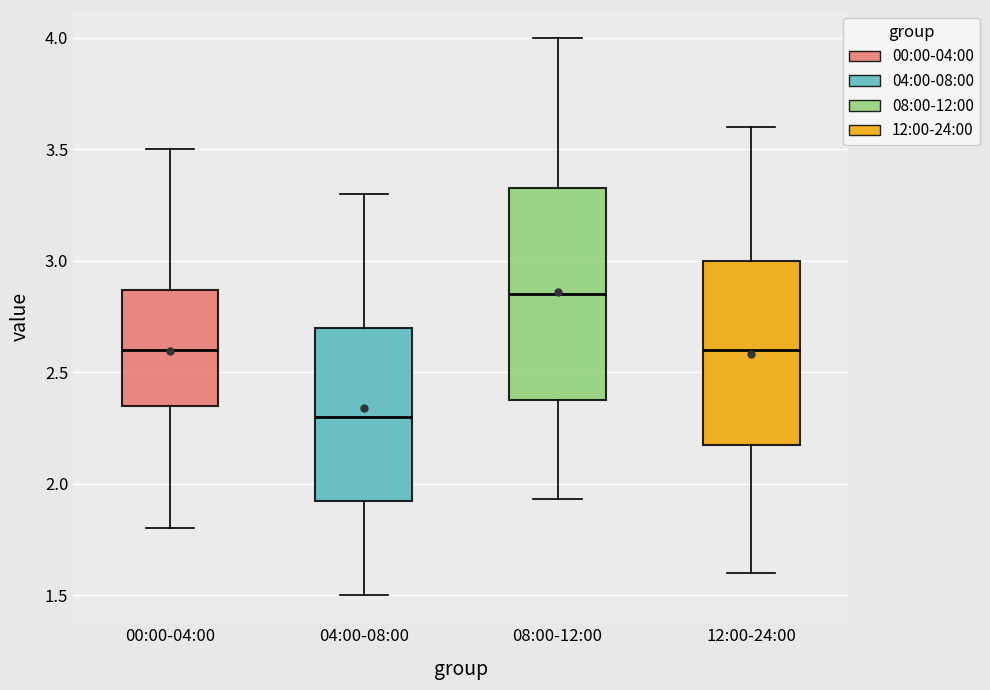

Reading left to right, read every box against the y-axis: the position of its median line, the range the box covers, and the ends of its whiskers. The values are not printed on the chart, so give them approximately, as read against the axis.

00:00-04:00: median 2.60, box 2.35 to 2.85, whiskers 1.80 to 3.50
04:00-08:00: median 2.30, box 1.90 to 2.70, whiskers 1.50 to 3.30
08:00-12:00: median 2.85, box 2.40 to 3.35, whiskers 1.95 to 4.00
12:00-24:00: median 2.60, box 2.20 to 3.00, whiskers 1.60 to 3.60